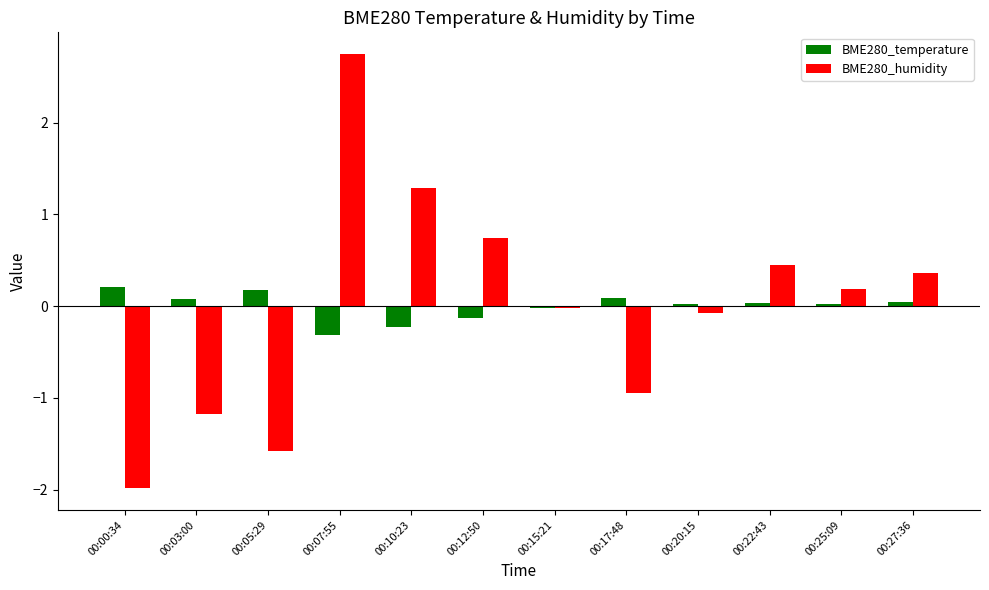

At which category does the chart reach its peak across all series?

00:07:55